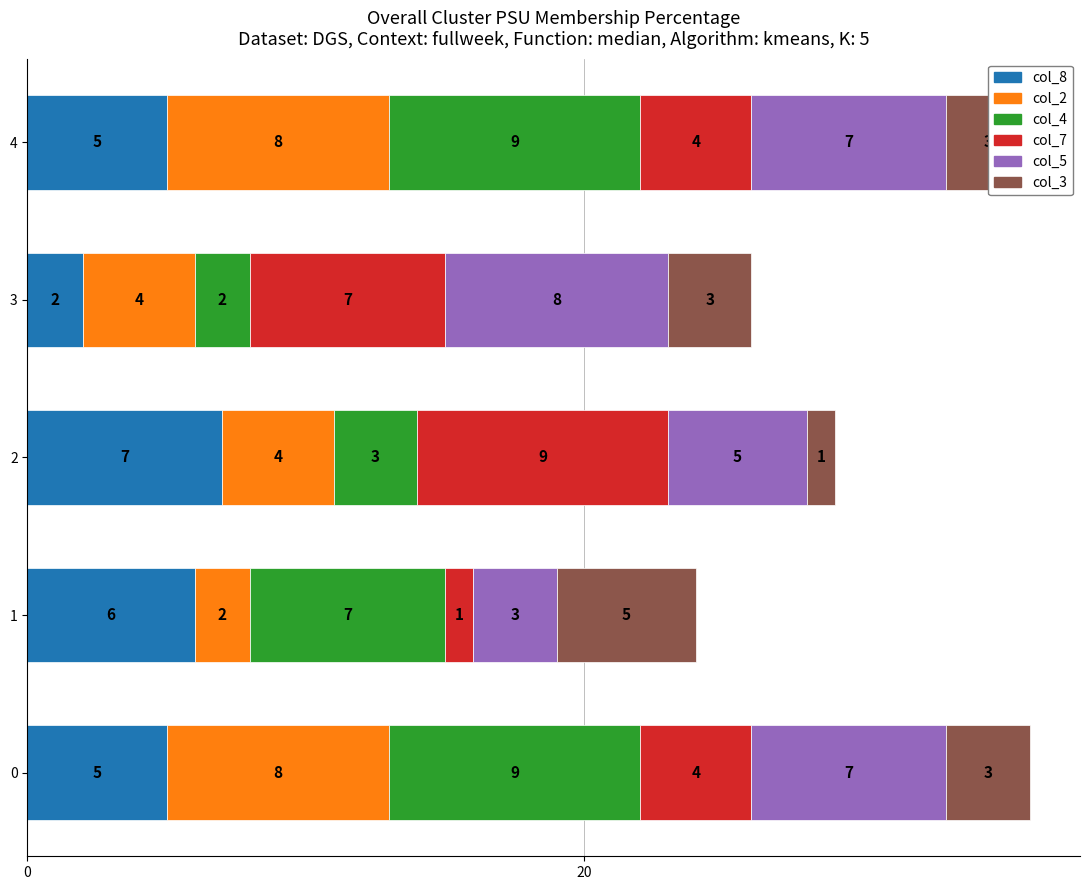

What is the sum of the col_8 values at 3 and 1?

8